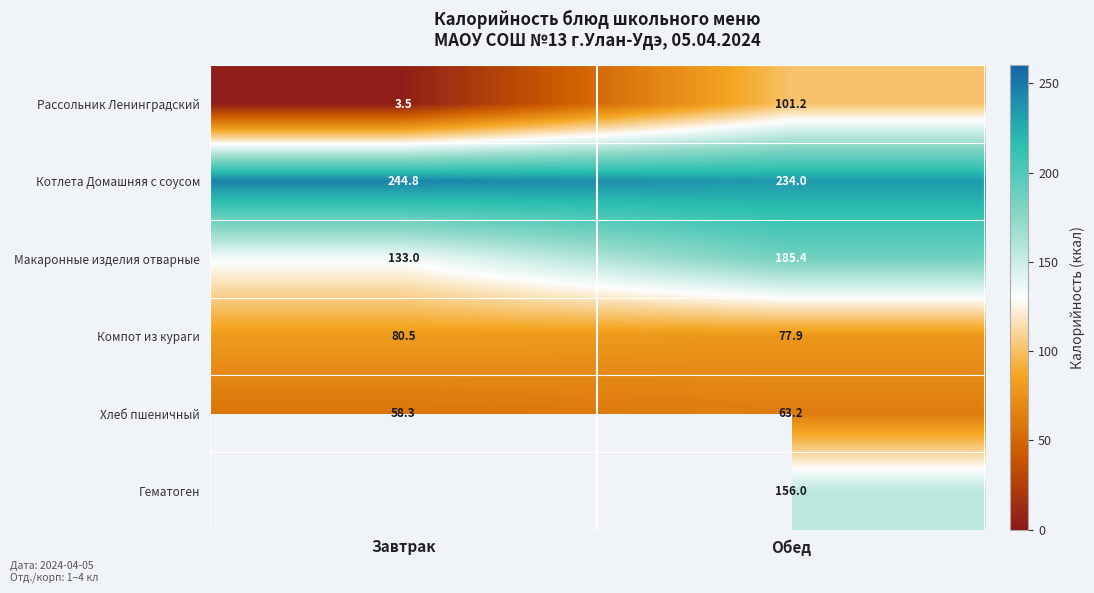

Where is Котлета Домашняя с соусом nearest to the value 239?

Обед